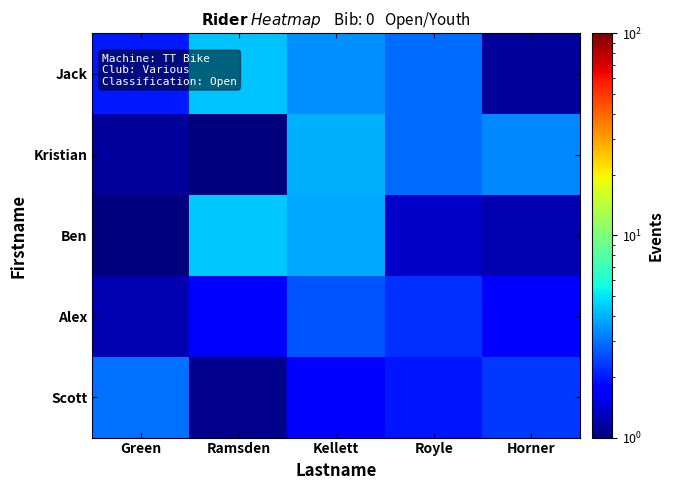

Which series has the widest spread of values?

Ben